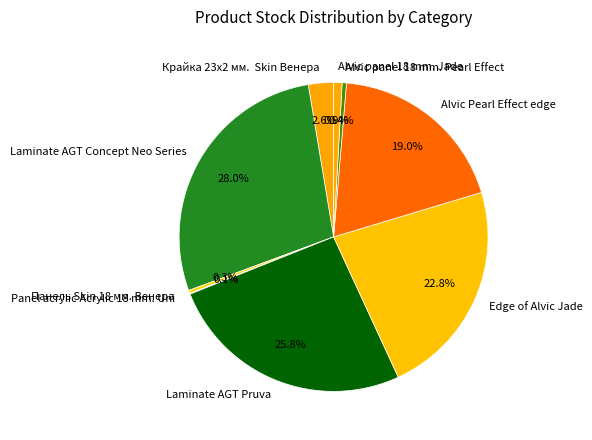

Between Крайка 23x2 мм. Skin Венера and Alvic panel 18 mm. Jade, which is larger?

Крайка 23x2 мм. Skin Венера